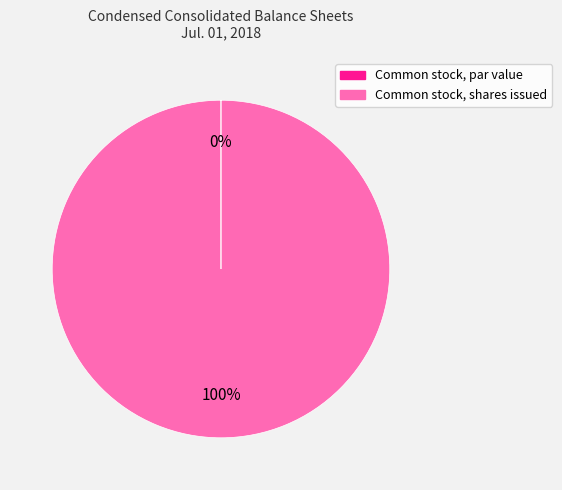

What is the largest slice in the pie chart?

Common stock, shares issued